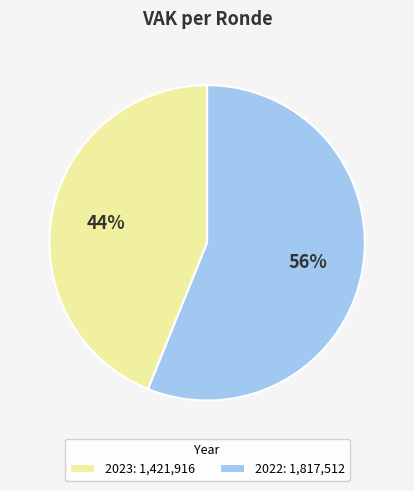

How many segments does this pie chart have?

2